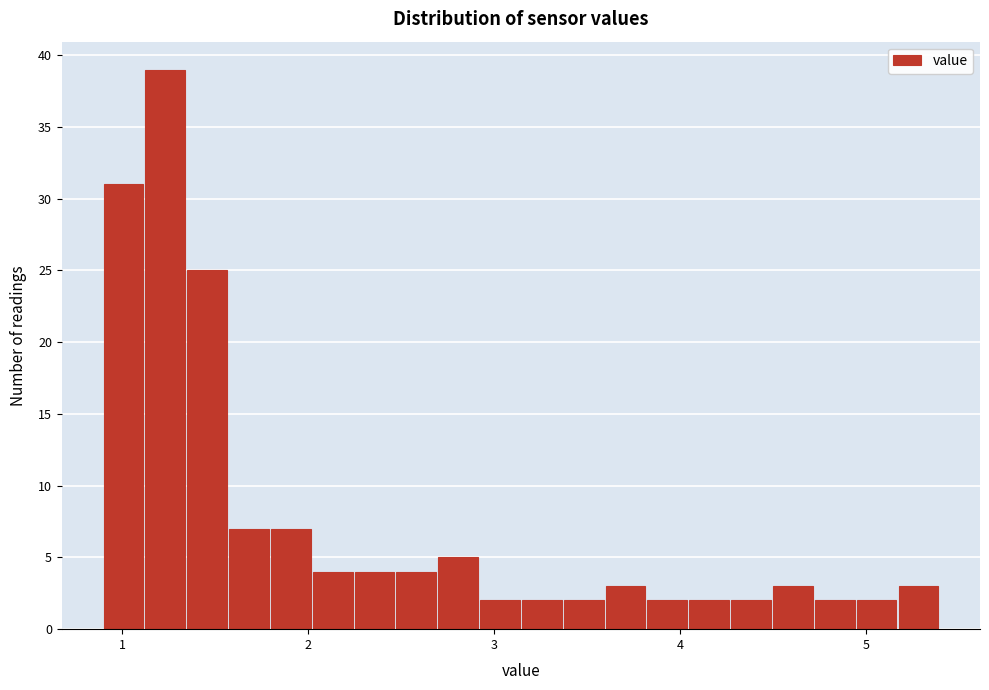

Read against the x-axis, roughly where is the centre of the tallest bar?

1.2